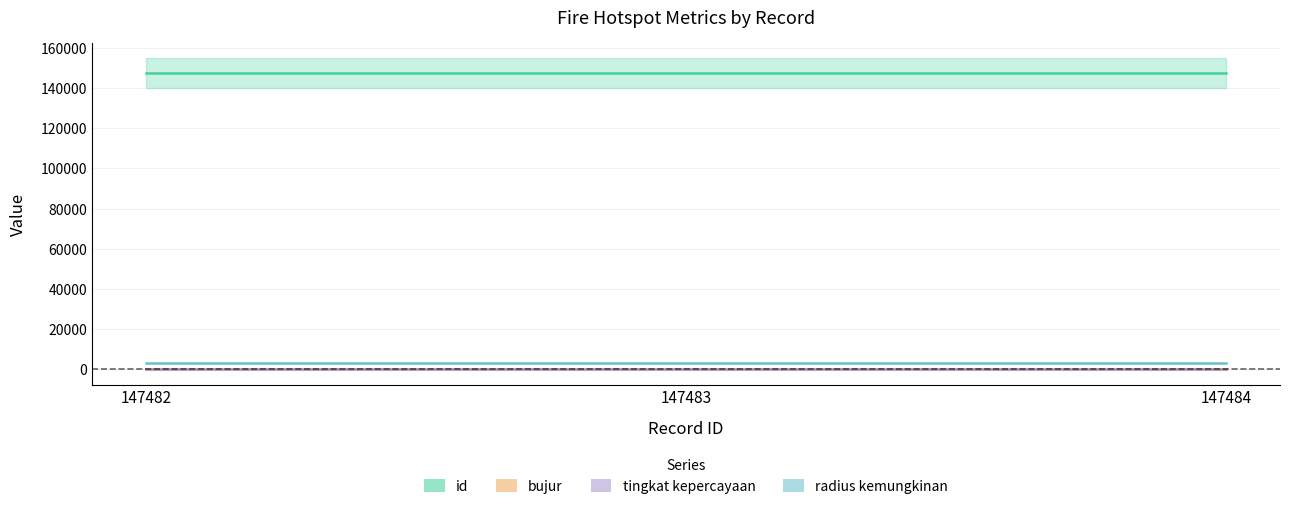

What is the difference between the maximum and minimum values in the id series?

2.0